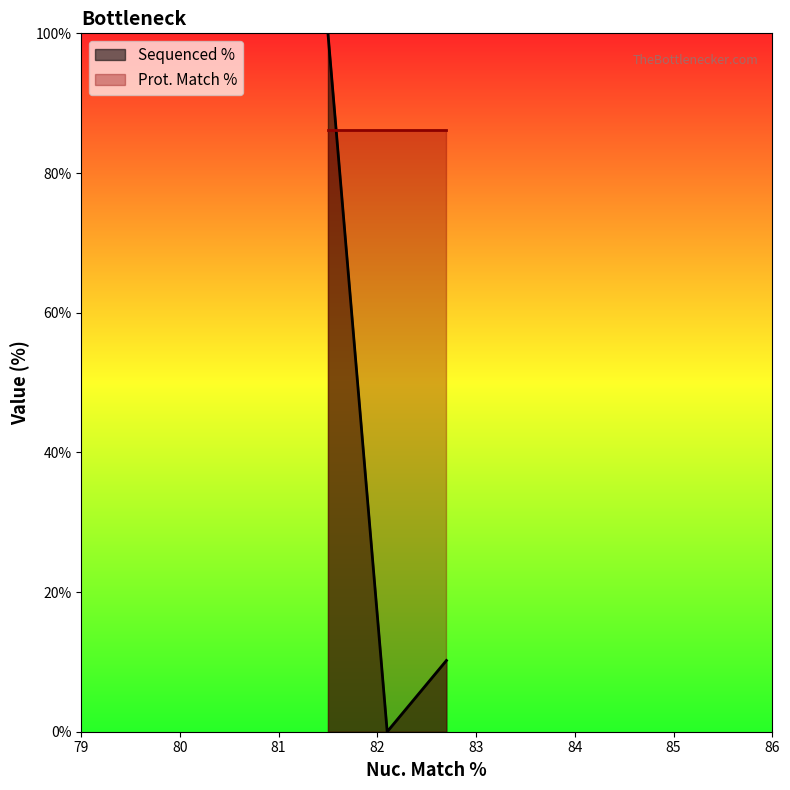

What is the minimum value for Prot. Match %?

86.1